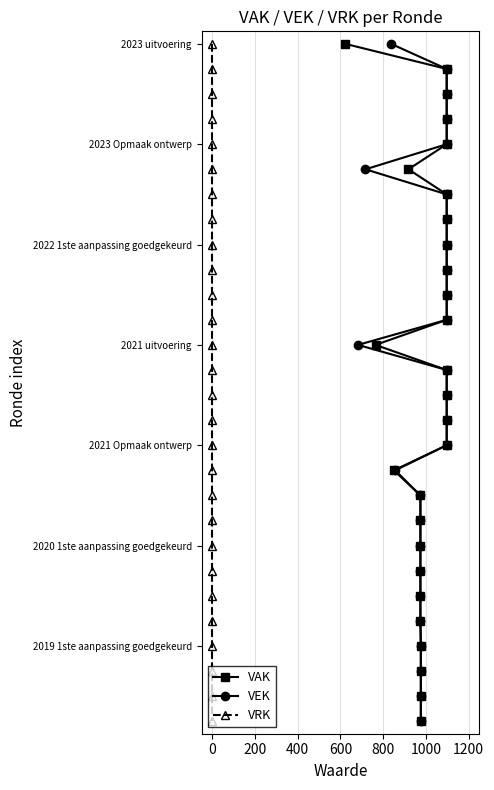

Is it true that VEK equals 24 at 16?

False